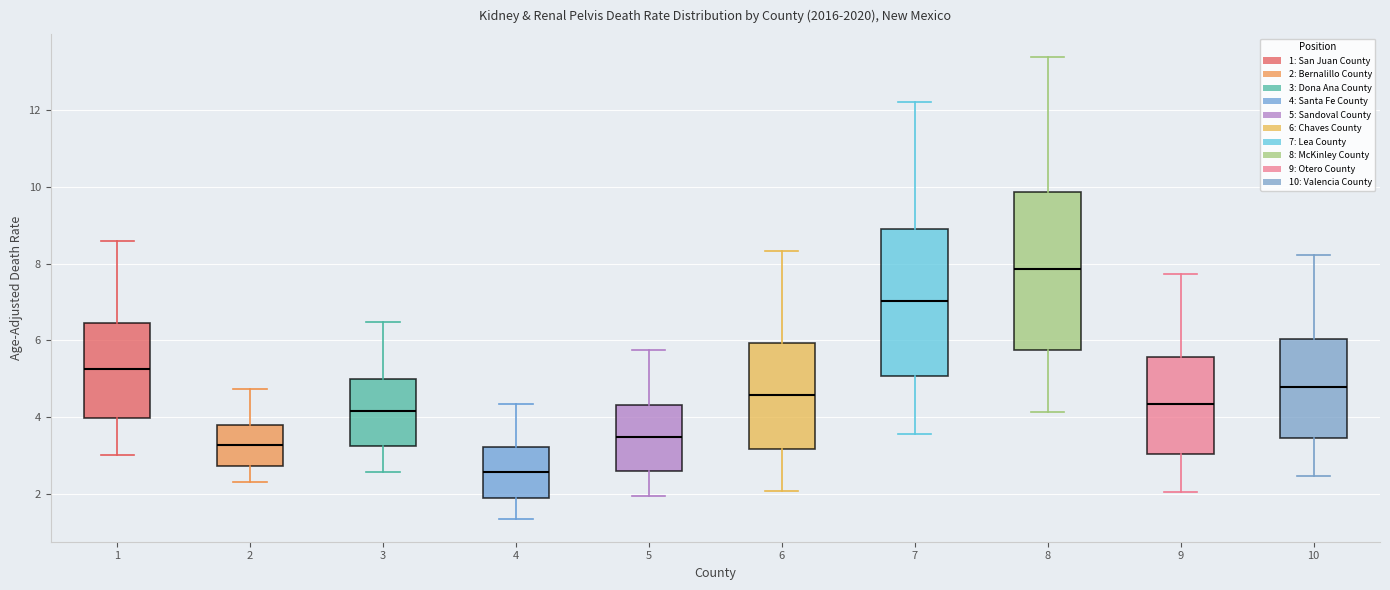

Where does the lower whisker of the box at x = 3 end on the y-axis? The values are not printed on the chart, so give them approximately, as read against the axis.

2.6